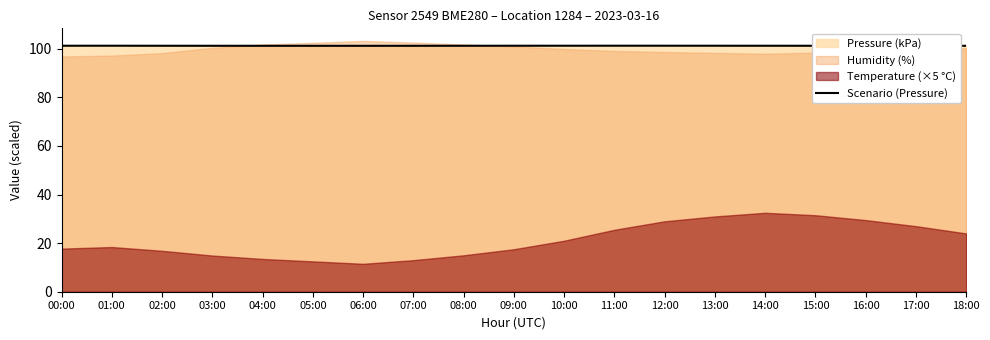

The chart shows a value of 101.3 at 10:00. True or false?

True